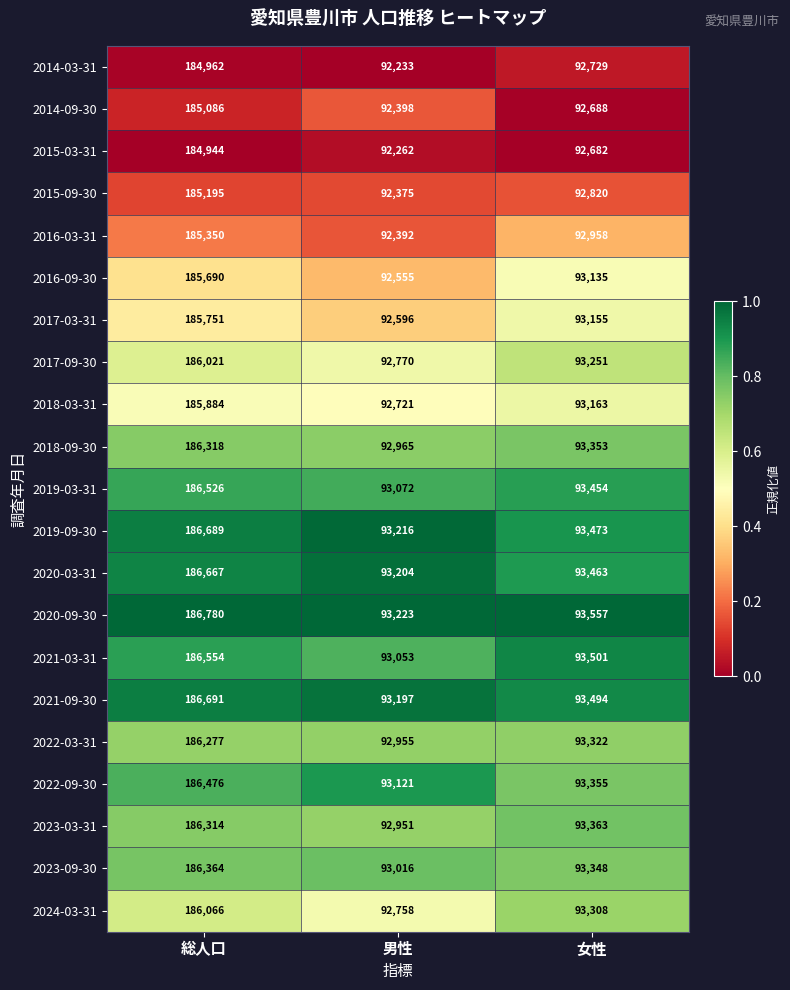

What is the total value across all series at 男性?

1949033